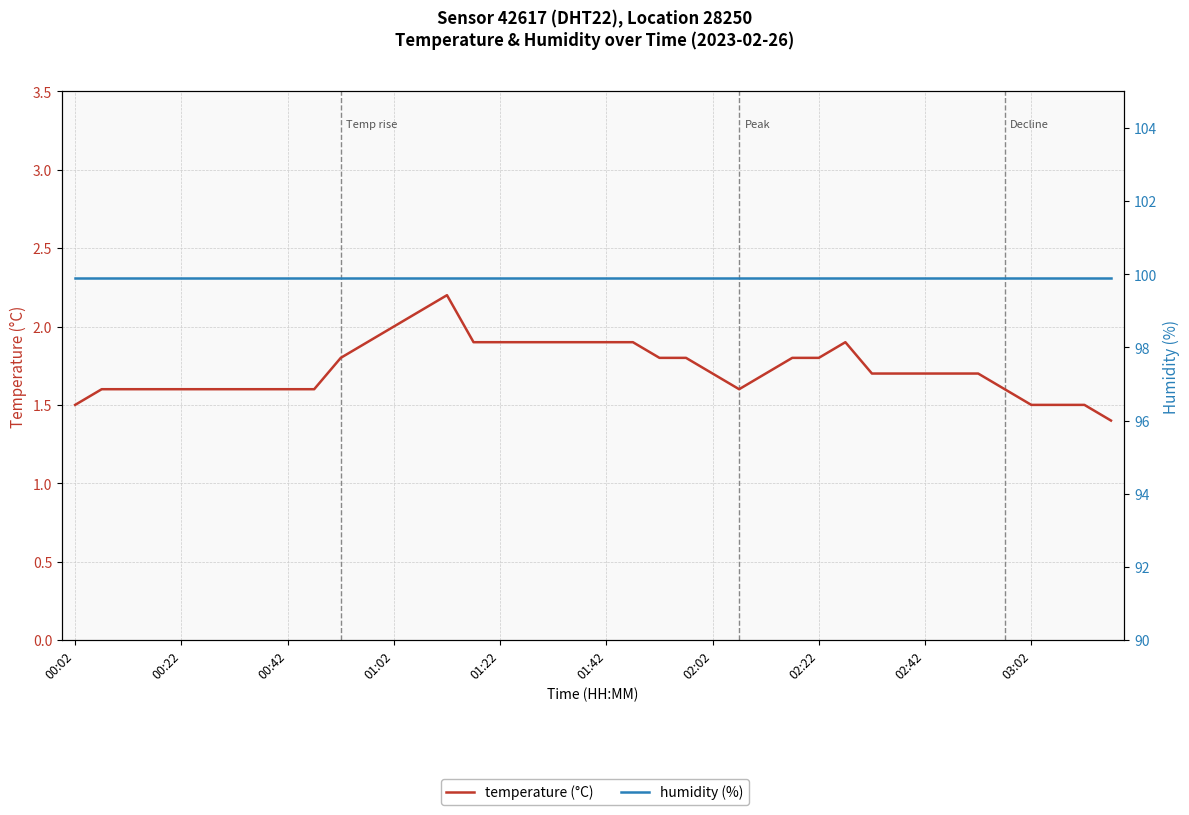

What is the average value of the humidity (%) series?

99.9